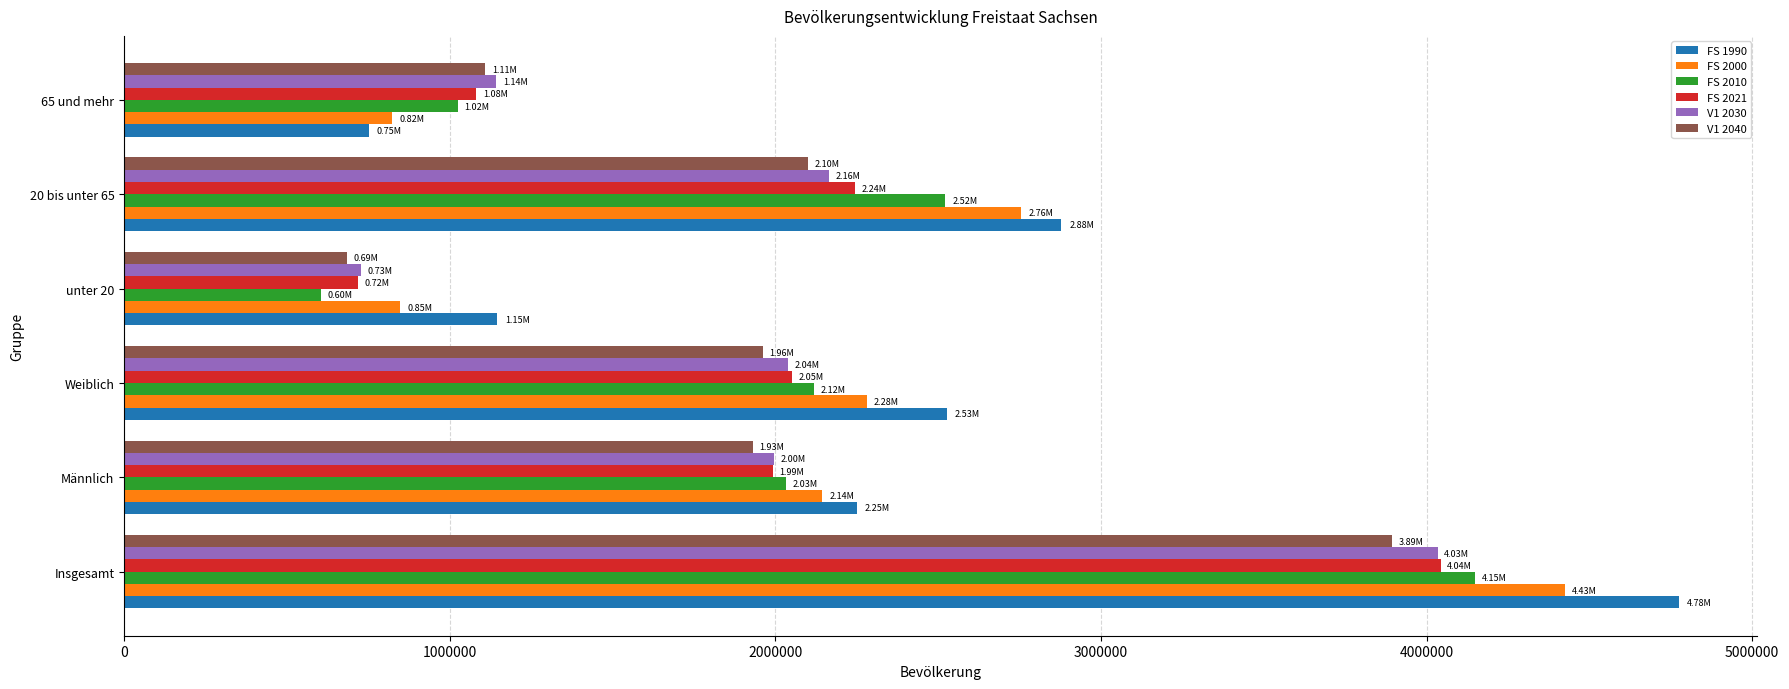

At which category does the chart reach its peak across all series?

Insgesamt